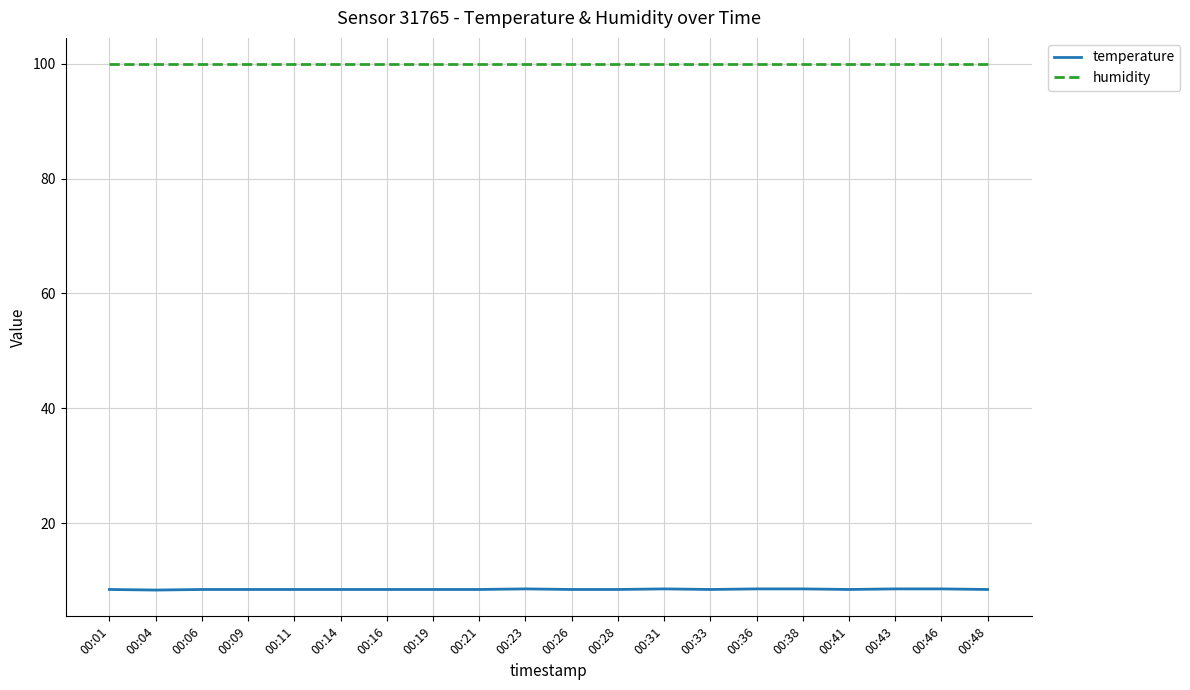

True or false: temperature and humidity intersect in this chart.

False